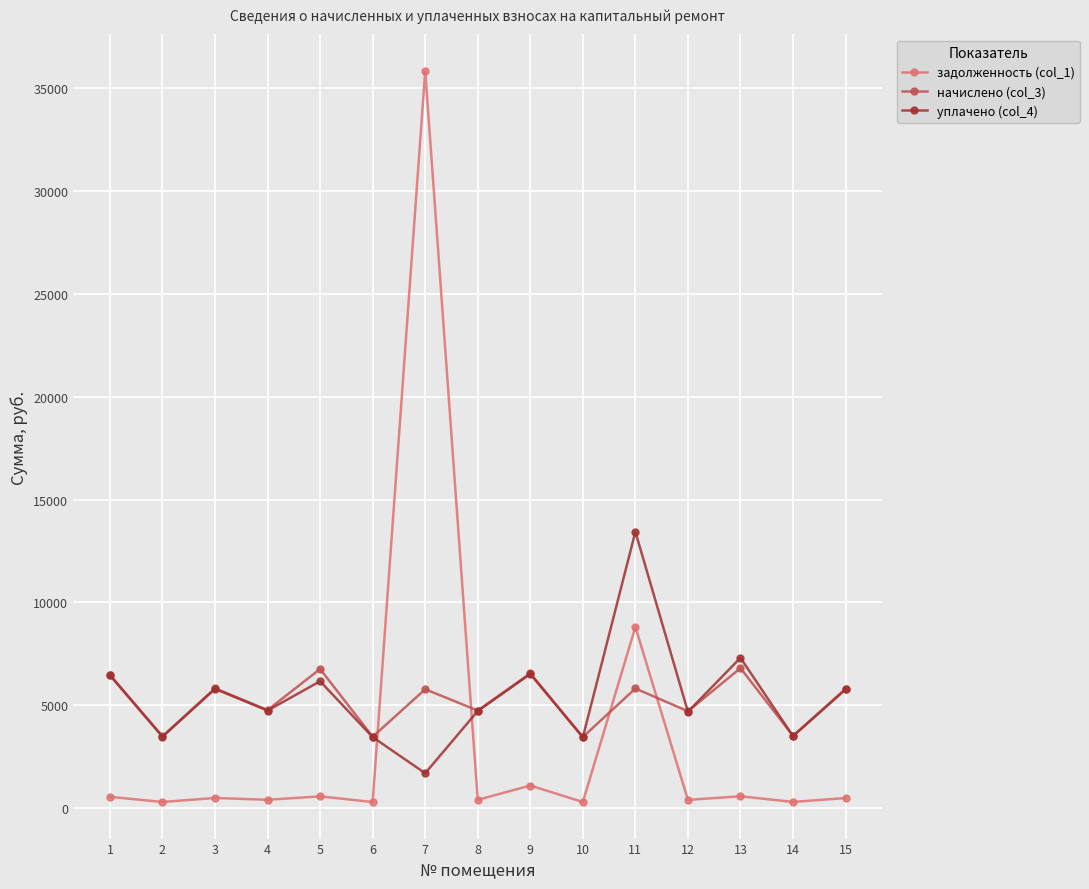

Is the value of задолженность (col_1) at 4 greater than the value of начислено (col_3) at 1?

No